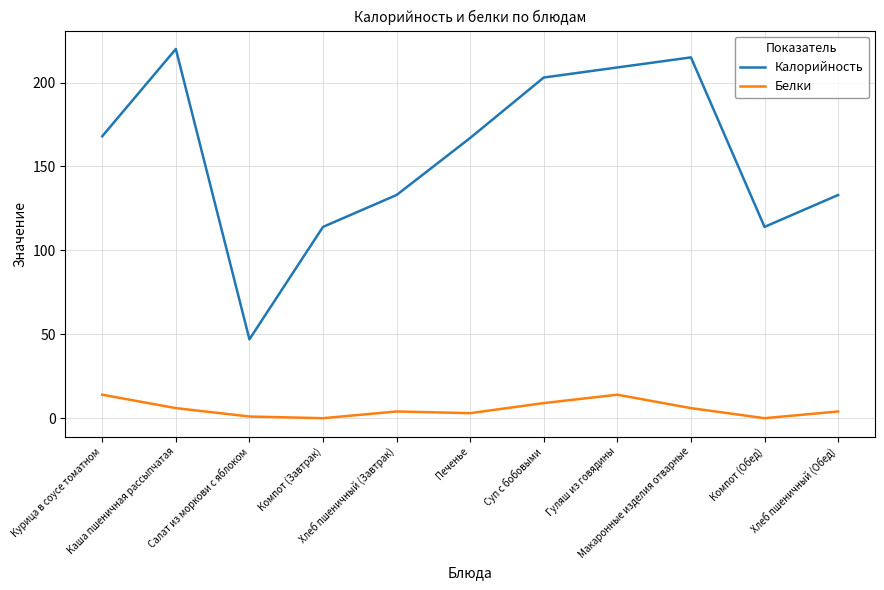

Reading right to left, extract all data points from this chart.

Калорийность: 133	114	215	209	203	167	133	114	47	220	168
Белки: 4	0	6	14	9	3	4	0	1	6	14